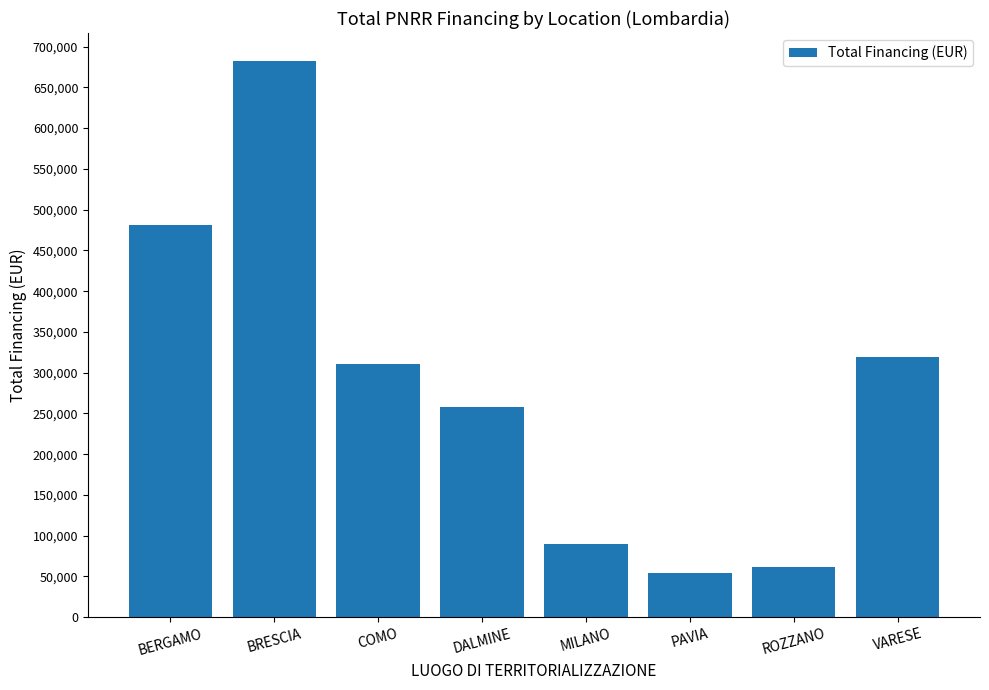

Which has a higher value, MILANO or VARESE?

VARESE